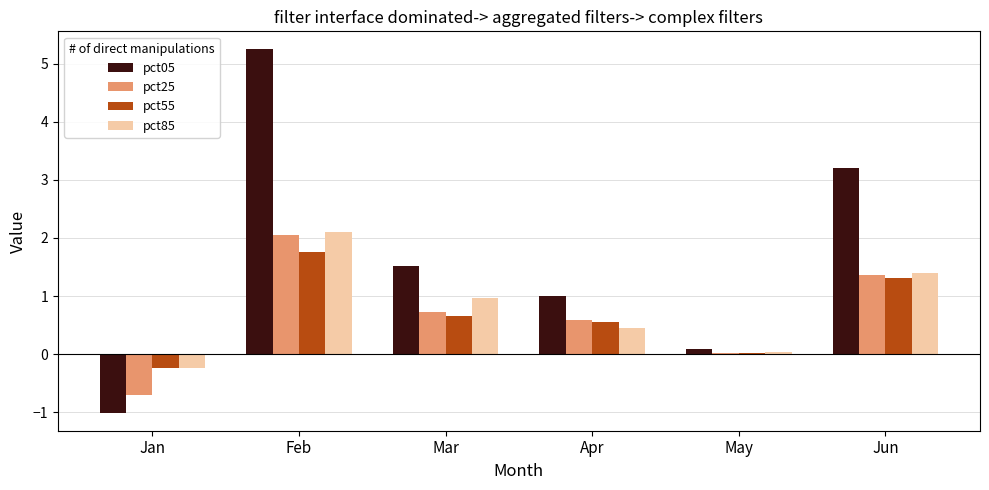

What is the total value across all series at Mar?

3.9